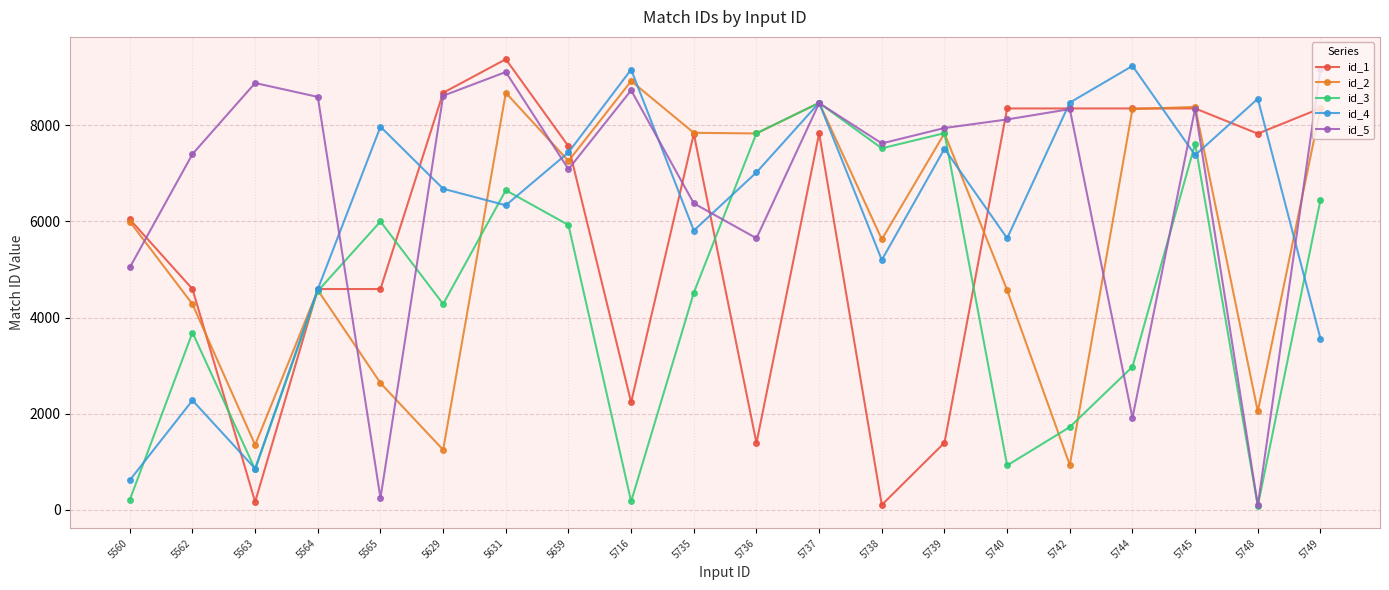

What are all the series names shown in the legend?

id_1, id_2, id_3, id_4, id_5